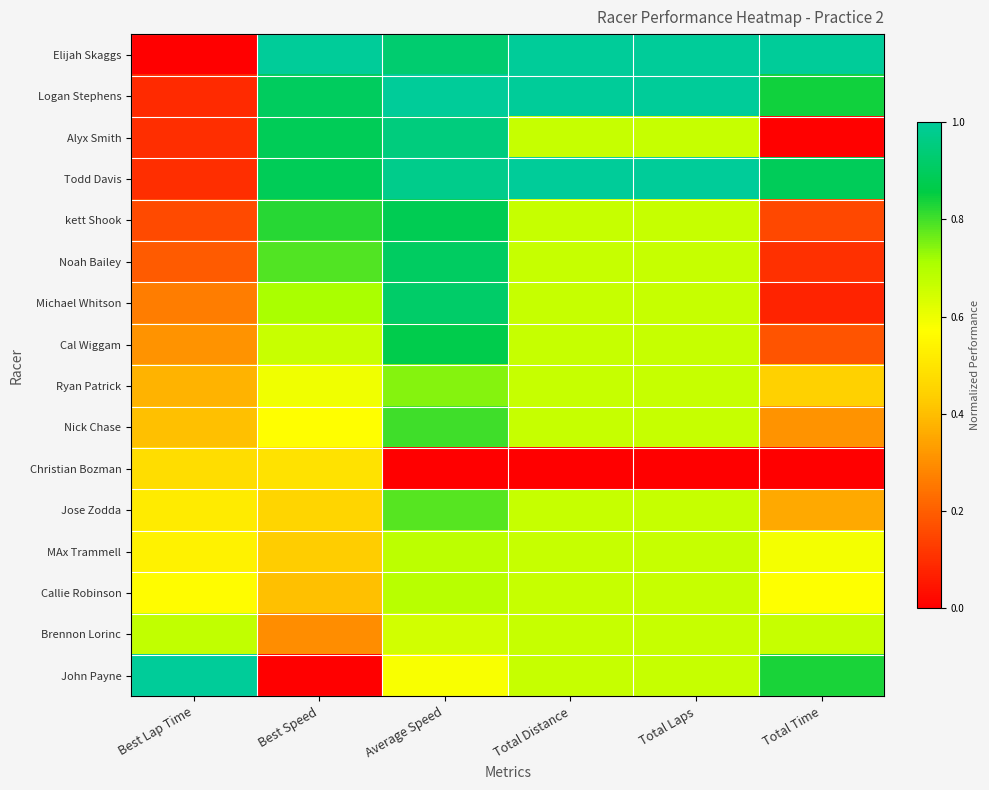

Reading right to left, what are all the values shown in this chart?

Elijah Skaggs: Total Time=1.0	Total Laps=1.0	Total Distance=1.0	Average Speed=0.9	Best Speed=1.0	Best Lap Time=0.0
Logan Stephens: Total Time=0.8	Total Laps=1.0	Total Distance=1.0	Average Speed=1.0	Best Speed=0.9	Best Lap Time=0.1
Alyx Smith: Total Time=0.0	Total Laps=0.7	Total Distance=0.7	Average Speed=1.0	Best Speed=0.9	Best Lap Time=0.1
Todd Davis: Total Time=0.9	Total Laps=1.0	Total Distance=1.0	Average Speed=1.0	Best Speed=0.9	Best Lap Time=0.1
kett Shook: Total Time=0.2	Total Laps=0.7	Total Distance=0.7	Average Speed=0.9	Best Speed=0.8	Best Lap Time=0.2
Noah Bailey: Total Time=0.1	Total Laps=0.7	Total Distance=0.7	Average Speed=0.9	Best Speed=0.8	Best Lap Time=0.2
Michael Whitson: Total Time=0.1	Total Laps=0.7	Total Distance=0.7	Average Speed=0.9	Best Speed=0.7	Best Lap Time=0.3
Cal Wiggam: Total Time=0.2	Total Laps=0.7	Total Distance=0.7	Average Speed=0.9	Best Speed=0.7	Best Lap Time=0.3
Ryan Patrick: Total Time=0.4	Total Laps=0.7	Total Distance=0.7	Average Speed=0.7	Best Speed=0.6	Best Lap Time=0.4
Nick Chase: Total Time=0.3	Total Laps=0.7	Total Distance=0.7	Average Speed=0.8	Best Speed=0.6	Best Lap Time=0.4
Christian Bozman: Total Time=0.0	Total Laps=0.0	Total Distance=0.0	Average Speed=0.0	Best Speed=0.5	Best Lap Time=0.5
Jose Zodda: Total Time=0.4	Total Laps=0.7	Total Distance=0.7	Average Speed=0.8	Best Speed=0.5	Best Lap Time=0.5
MAx Trammell: Total Time=0.6	Total Laps=0.7	Total Distance=0.7	Average Speed=0.7	Best Speed=0.4	Best Lap Time=0.5
Callie Robinson: Total Time=0.6	Total Laps=0.7	Total Distance=0.7	Average Speed=0.7	Best Speed=0.4	Best Lap Time=0.6
Brennon Lorinc: Total Time=0.7	Total Laps=0.7	Total Distance=0.7	Average Speed=0.6	Best Speed=0.3	Best Lap Time=0.7
John Payne: Total Time=0.8	Total Laps=0.7	Total Distance=0.7	Average Speed=0.6	Best Speed=0.0	Best Lap Time=1.0